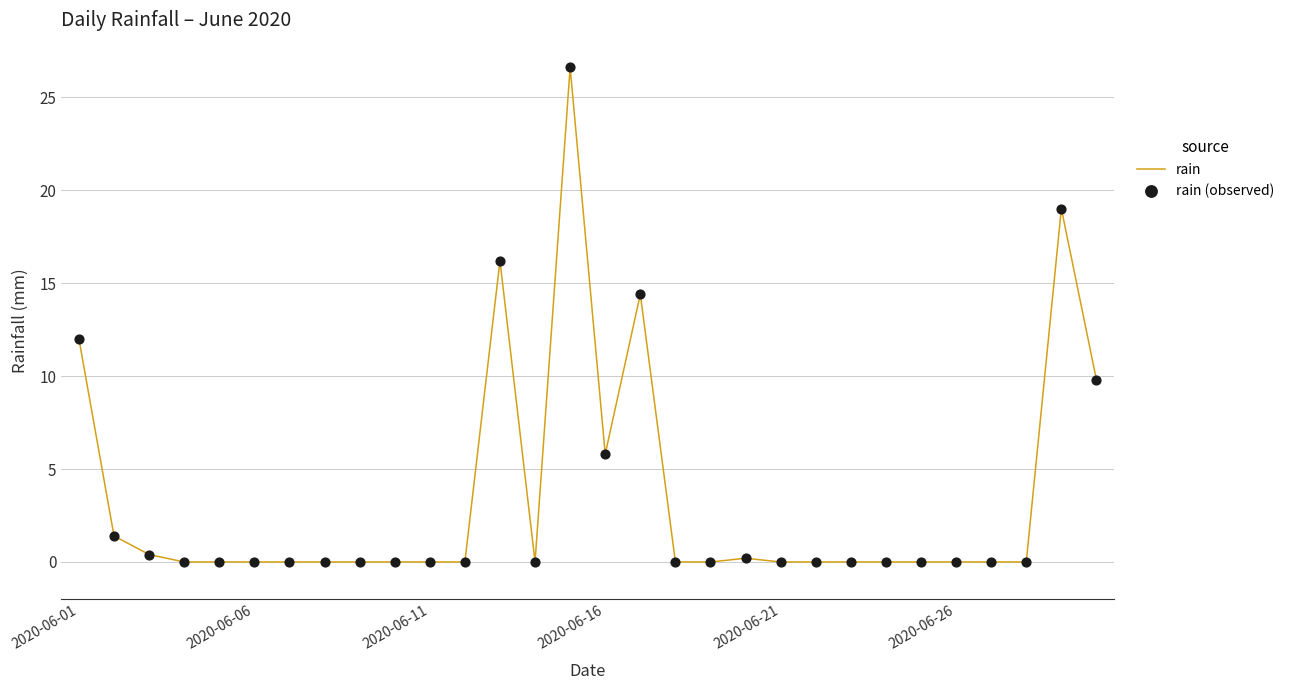

What is the greatest value displayed?

26.6